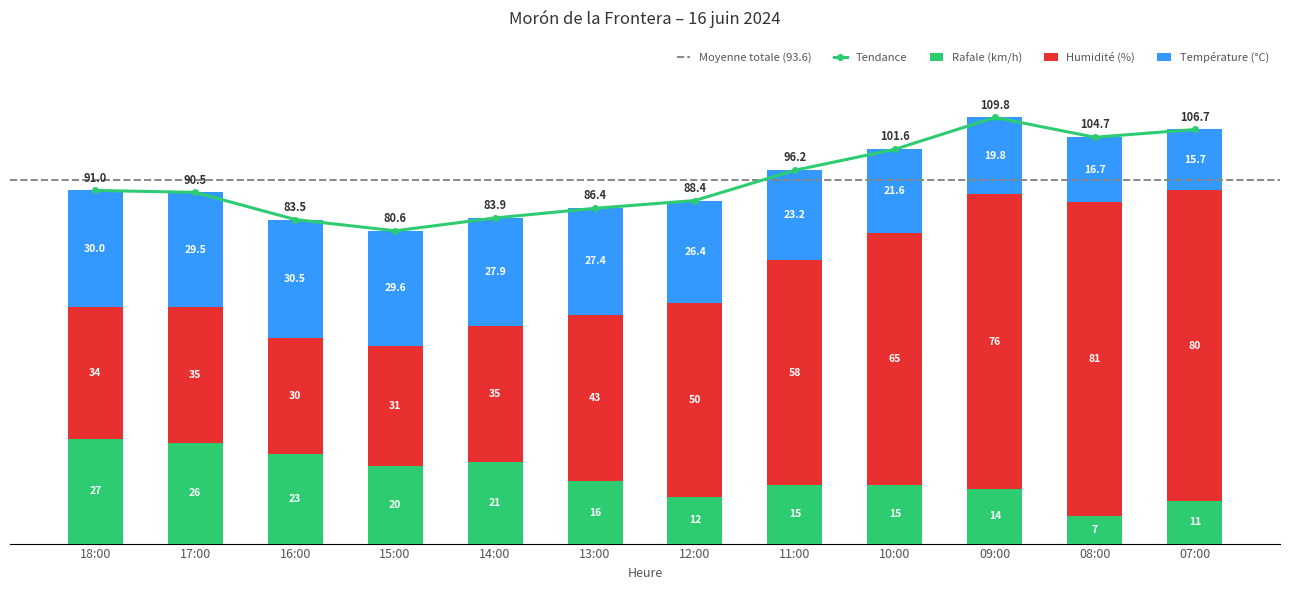

Rank the categories by Température value from lowest to highest.

07:00, 08:00, 09:00, 10:00, 11:00, 12:00, 13:00, 14:00, 17:00, 15:00, 18:00, 16:00